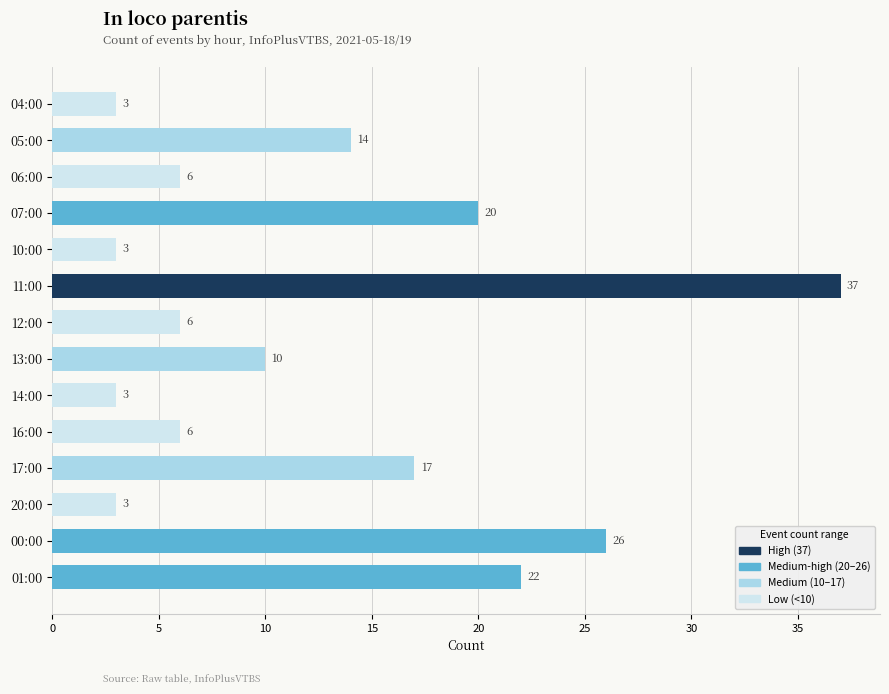

Reading top to bottom, transcribe all the data shown in this chart.

04:00=3	05:00=14	06:00=6	07:00=20	10:00=3	11:00=37	12:00=6	13:00=10	14:00=3	16:00=6	17:00=17	20:00=3	00:00=26	01:00=22